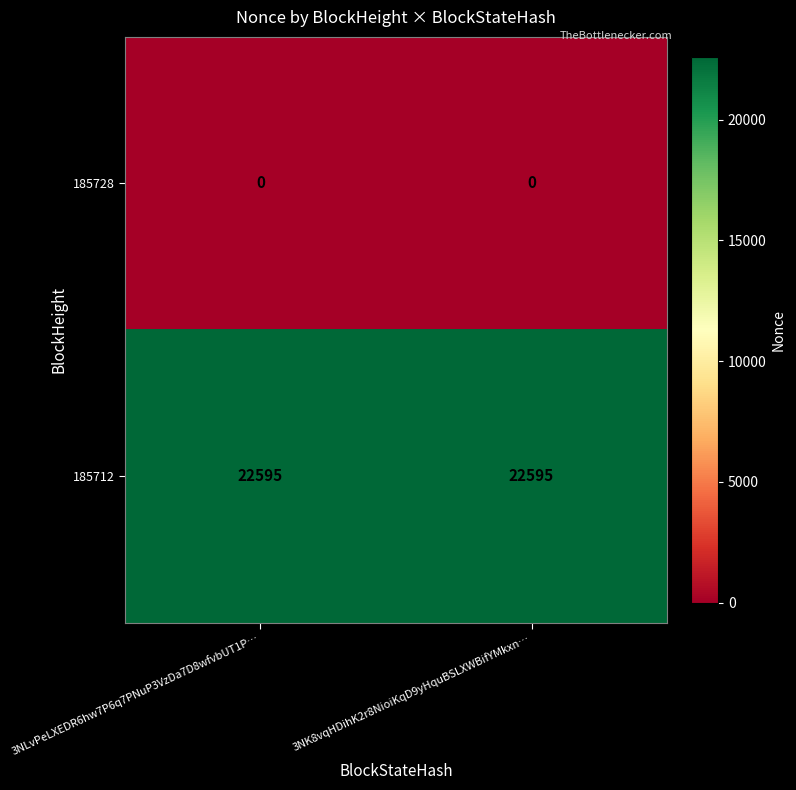

What is the difference between the highest and lowest values at 3NLvPeLXEDR6hw7P6q7PNuP3VzDa7D8wfvbUT1P…?

22595